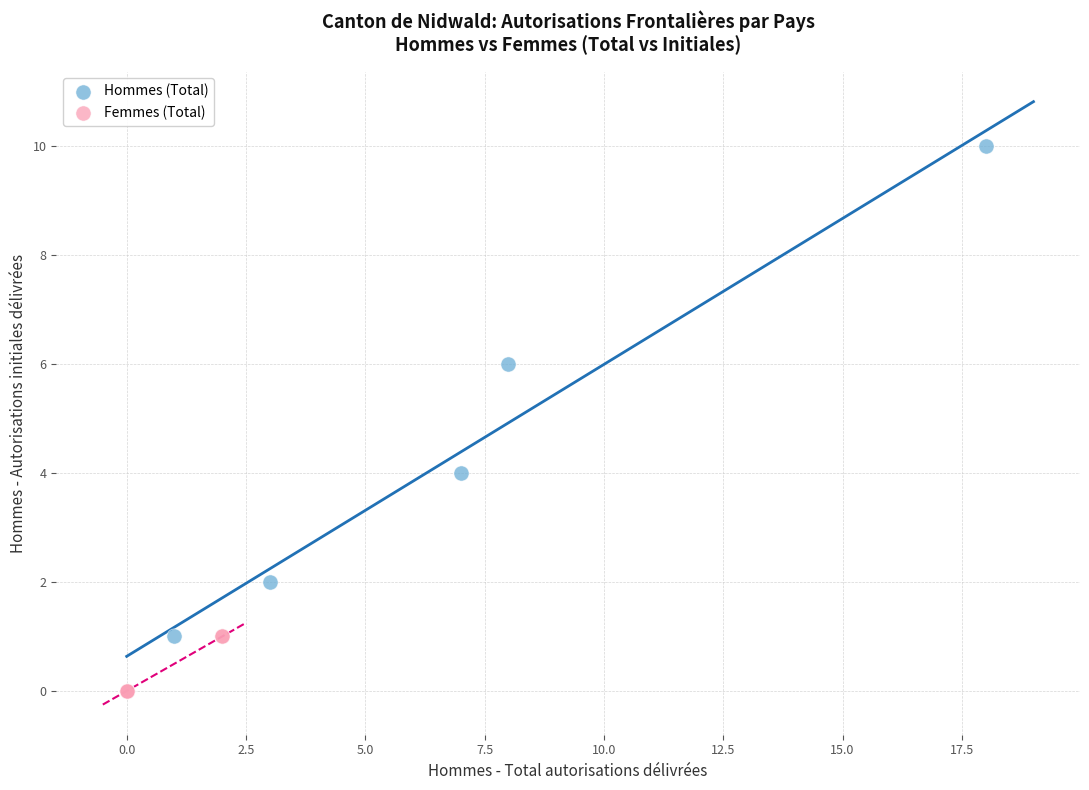

Which series has the widest spread of Y values?

Hommes (Total)